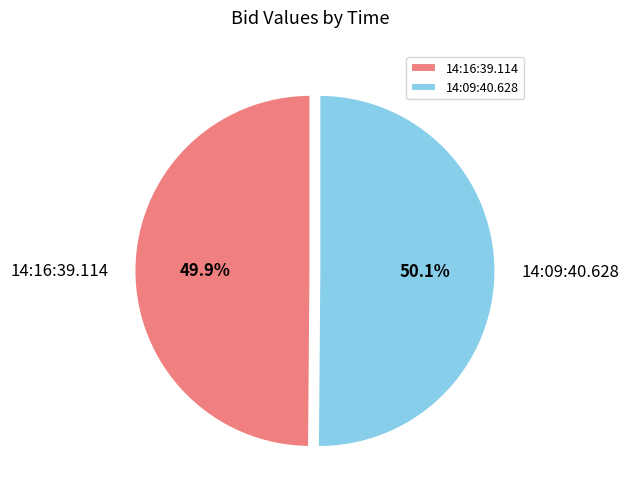

To the nearest percent, what is the average slice percentage?

50%